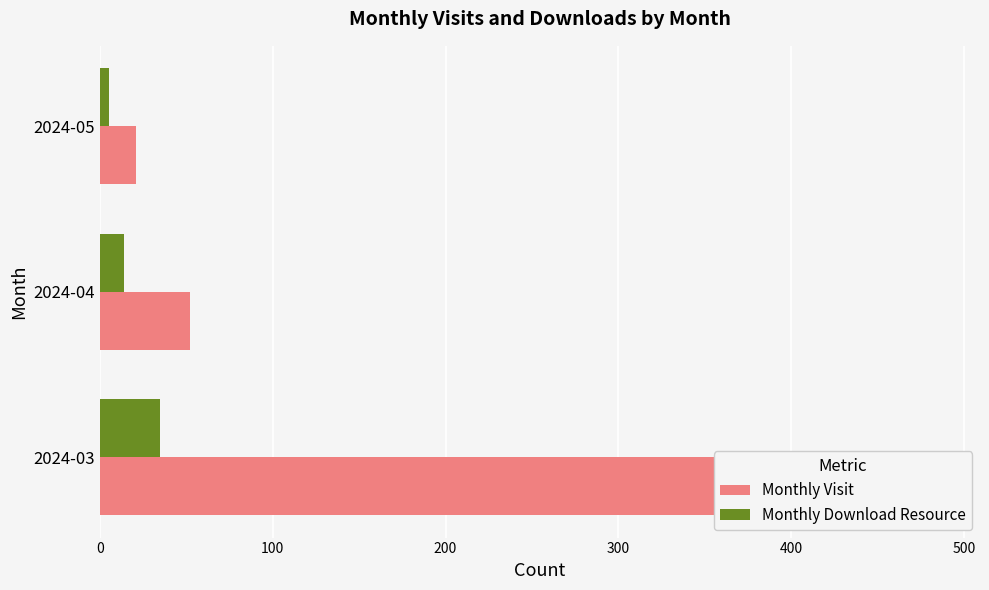

The value of Monthly Download Resource at 2024-04 is 14. True or false?

True